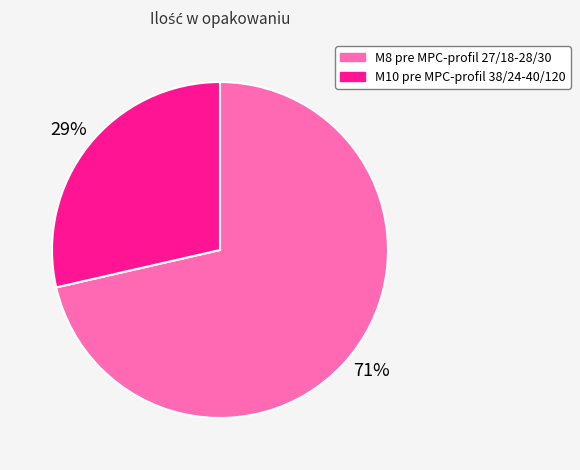

Does M10 pre MPC-profil 38/24-40/120 represent more than half of the total?

No